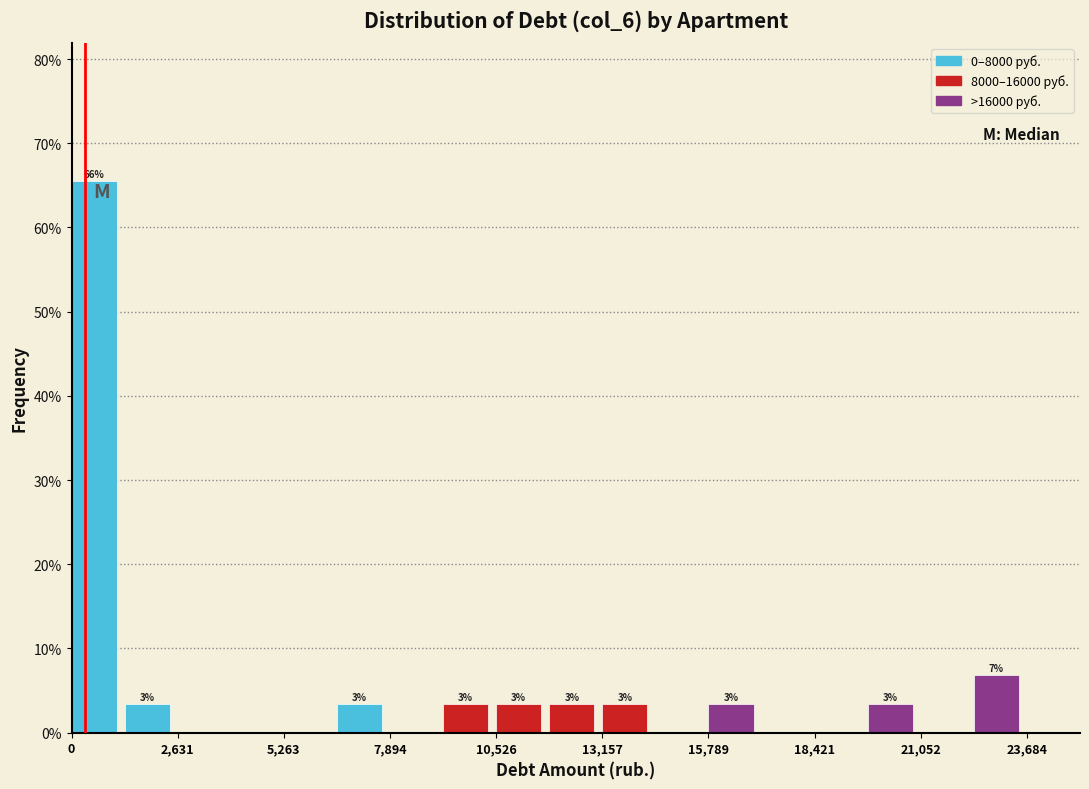

Read against the x-axis, roughly where is the centre of the tallest bar?

500